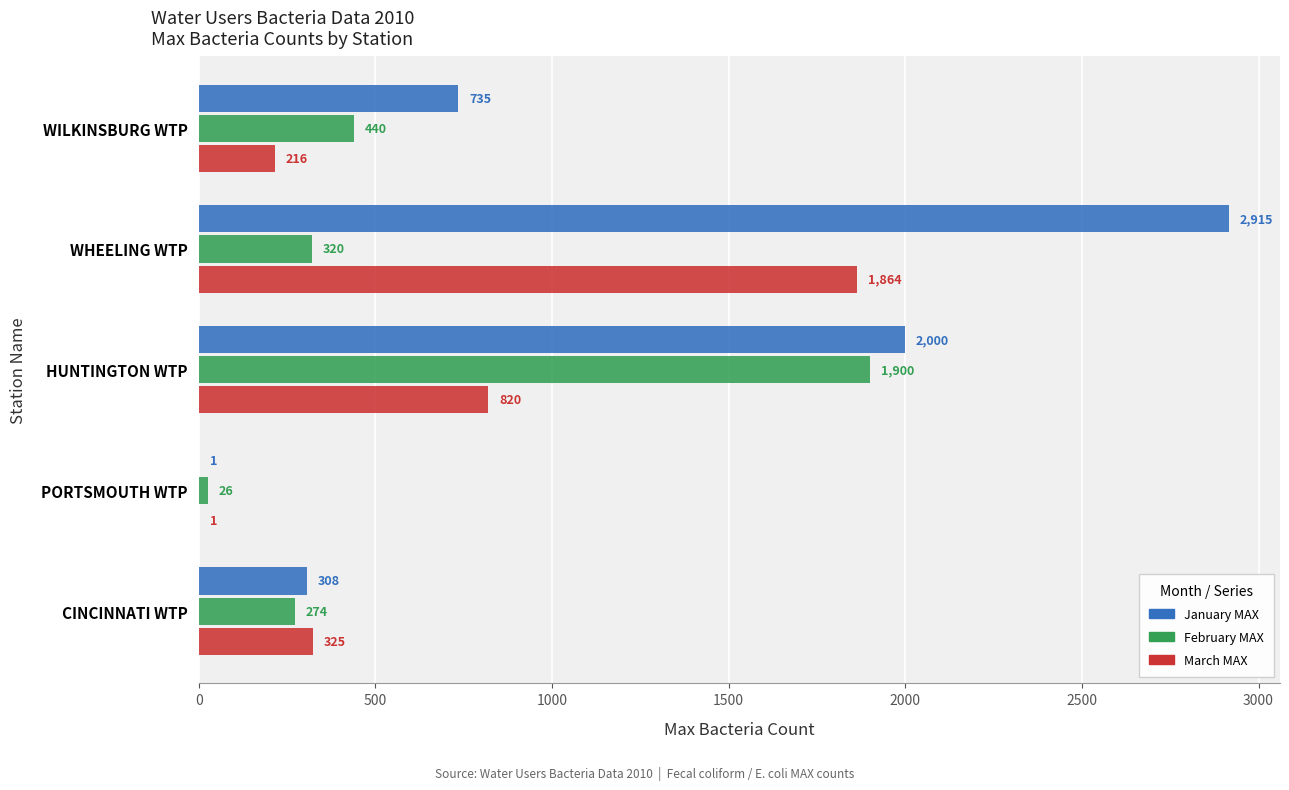

What are all the series names shown in the legend?

January MAX, February MAX, March MAX